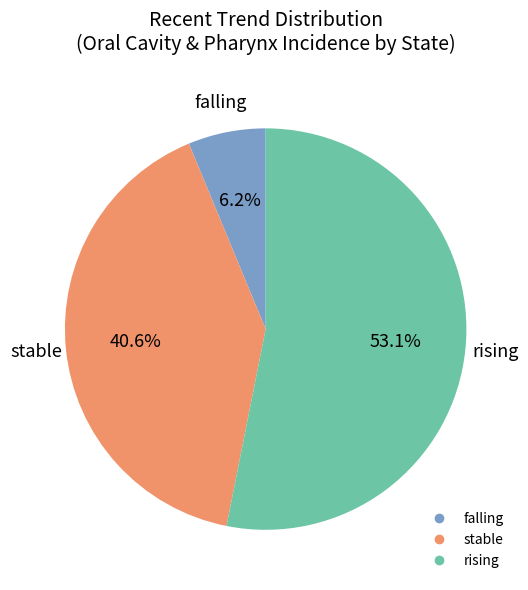

Between stable and rising, which is larger?

rising